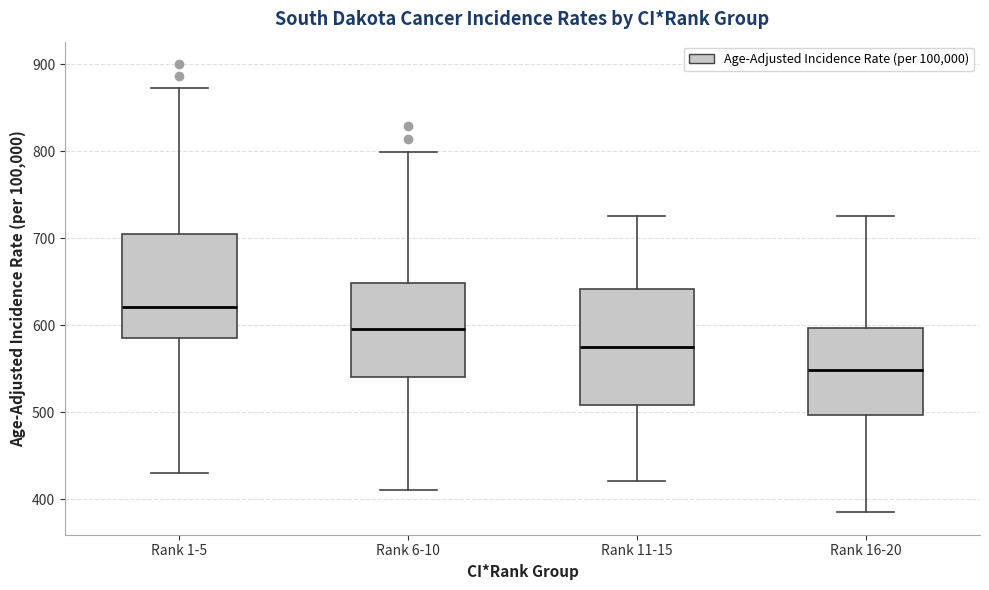

Reading left to right, transcribe this box plot: for each box, give where its median line is, the range the box spans, and where its two whiskers end, as read against the y-axis. The values are not printed on the chart, so give them approximately, as read against the axis.

Rank 1-5: median 620, box 590 to 710, whiskers 430 to 870
Rank 6-10: median 600, box 540 to 650, whiskers 410 to 800
Rank 11-15: median 580, box 510 to 640, whiskers 420 to 730
Rank 16-20: median 550, box 500 to 600, whiskers 390 to 730